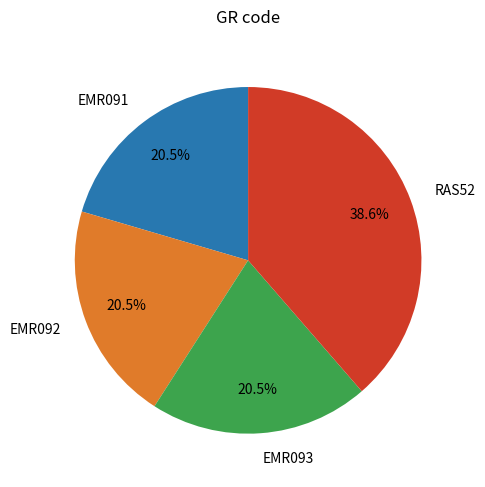

Which slice is the largest?

RAS52